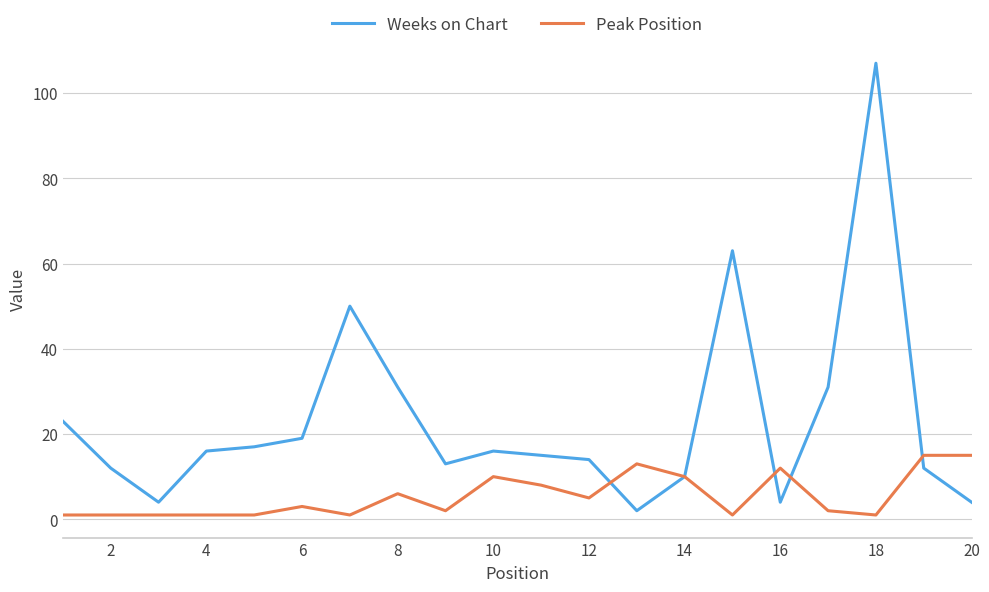

Reading left to right, list all the values displayed in this chart.

Weeks on Chart: 23	12	4	16	17	19	50	31	13	16	15	14	2	10	63	4	31	107	12	4
Peak Position: 1	1	1	1	1	3	1	6	2	10	8	5	13	10	1	12	2	1	15	15